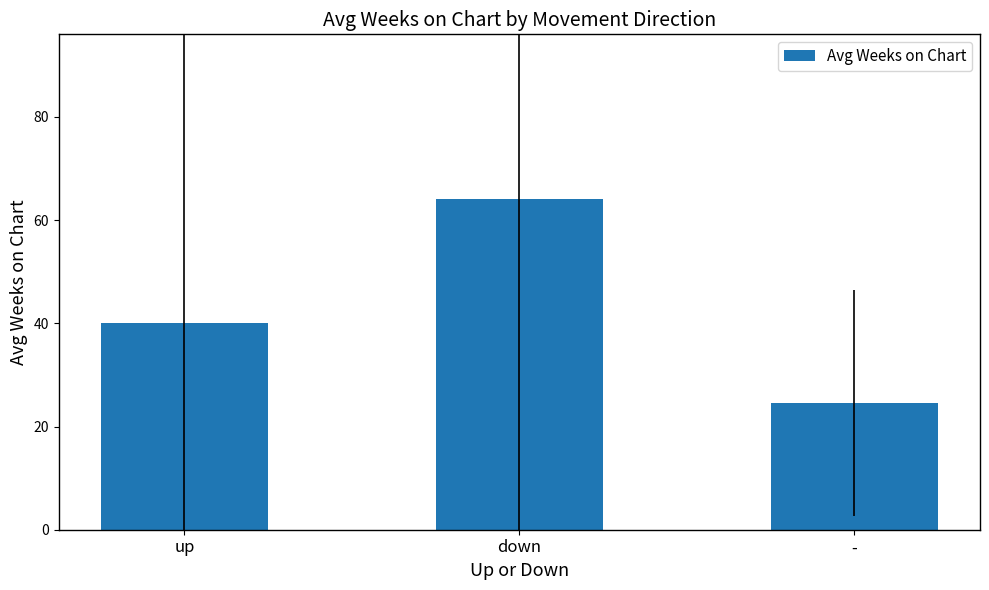

Which category has the highest value across all series?

down